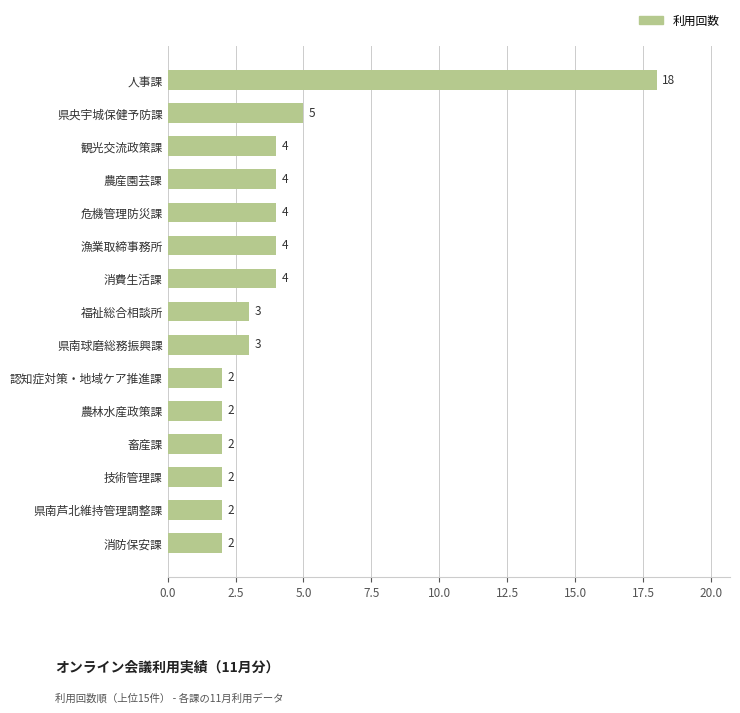

What is the change in value from 消防保安課 to 消費生活課?

+2